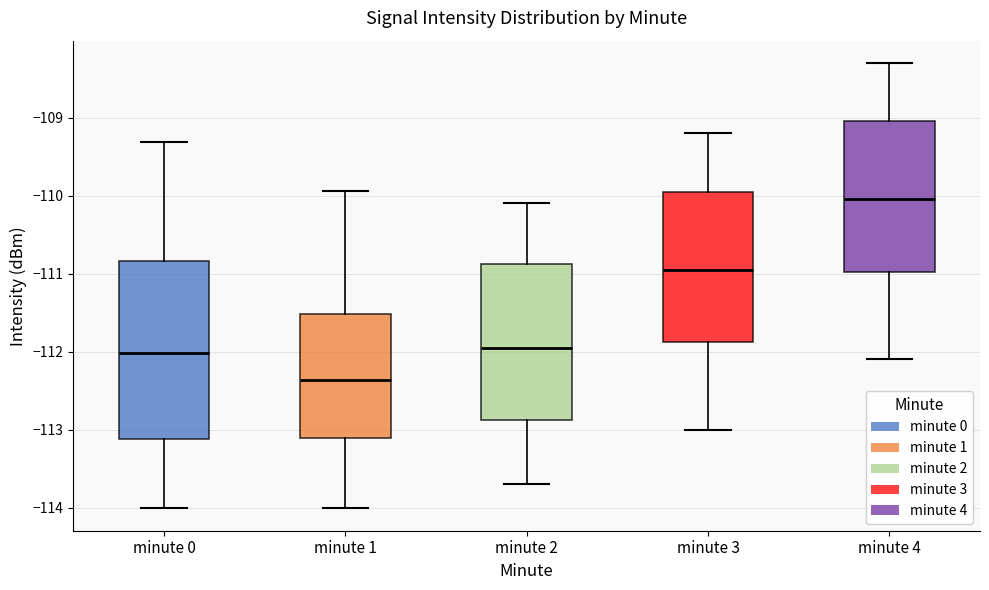

Which box is the tallest, from its lower edge to its upper edge?

minute 0